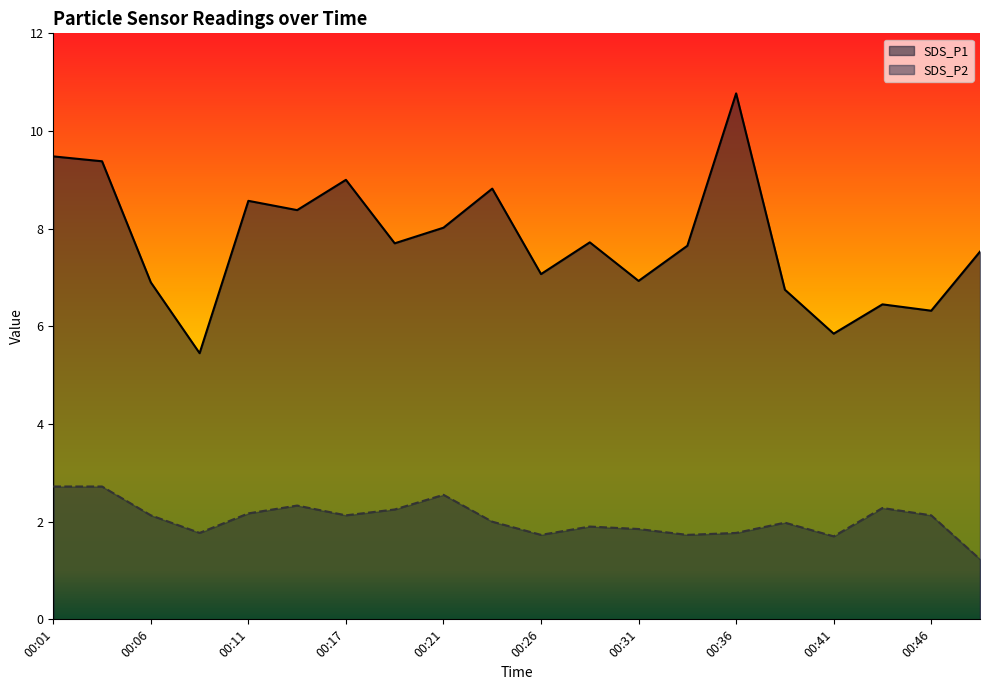

List the series in order of their peak value, highest first.

SDS_P1, SDS_P2